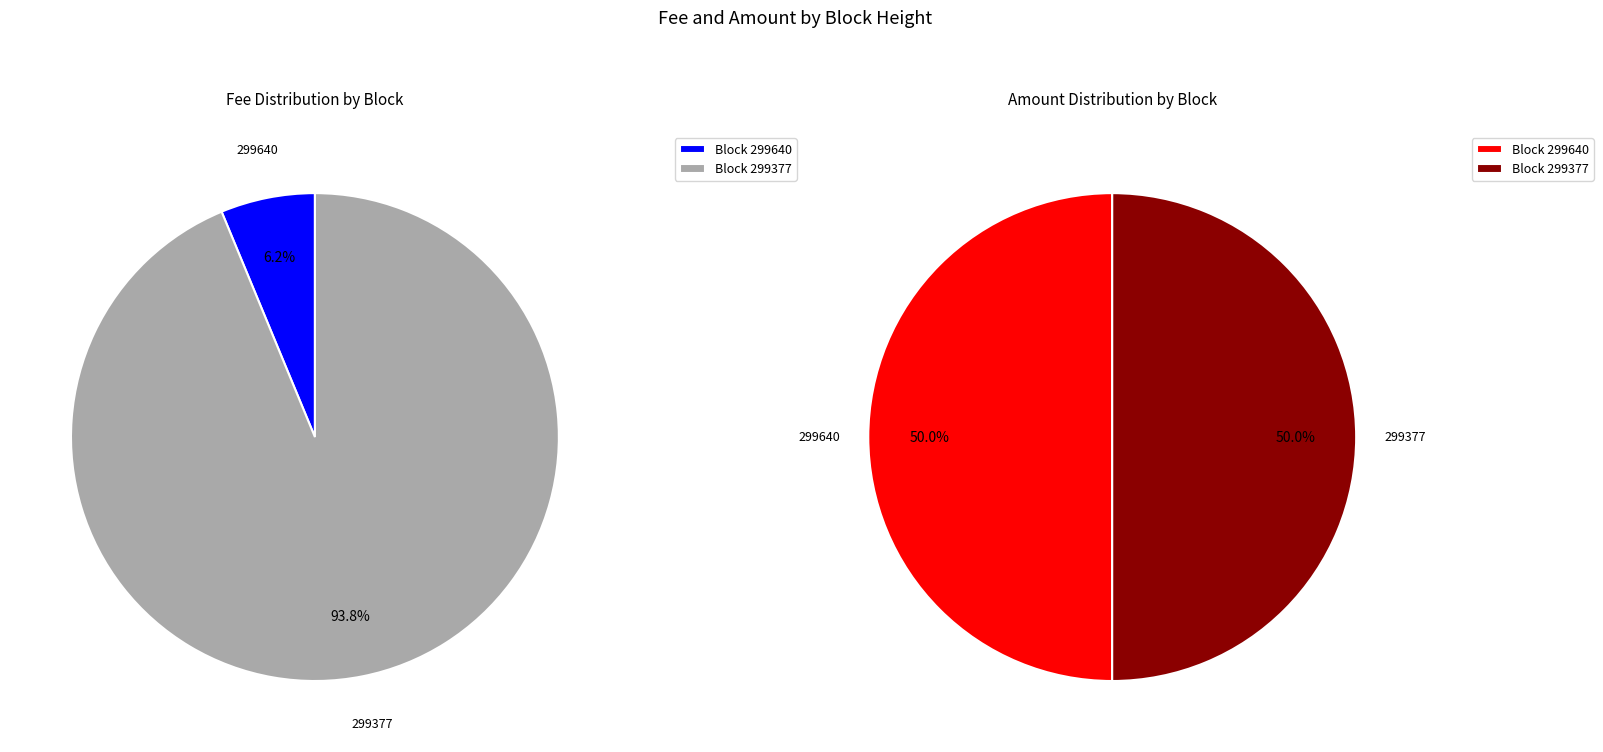

True or false: 299377 accounts for 94% of the total.

True